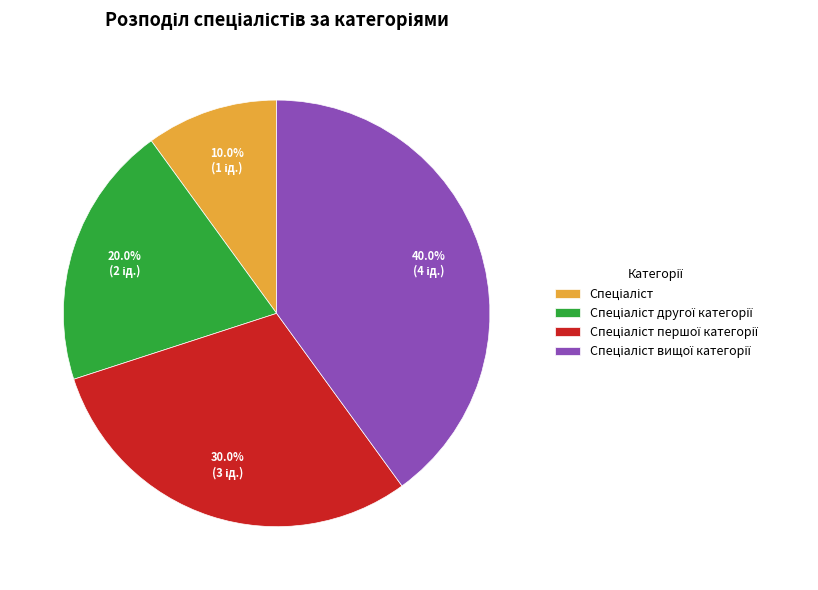

Does any single category account for the majority?

No